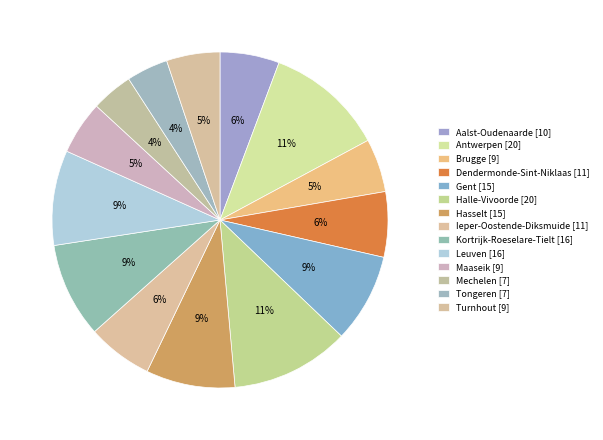

How many segments does this pie chart have?

14